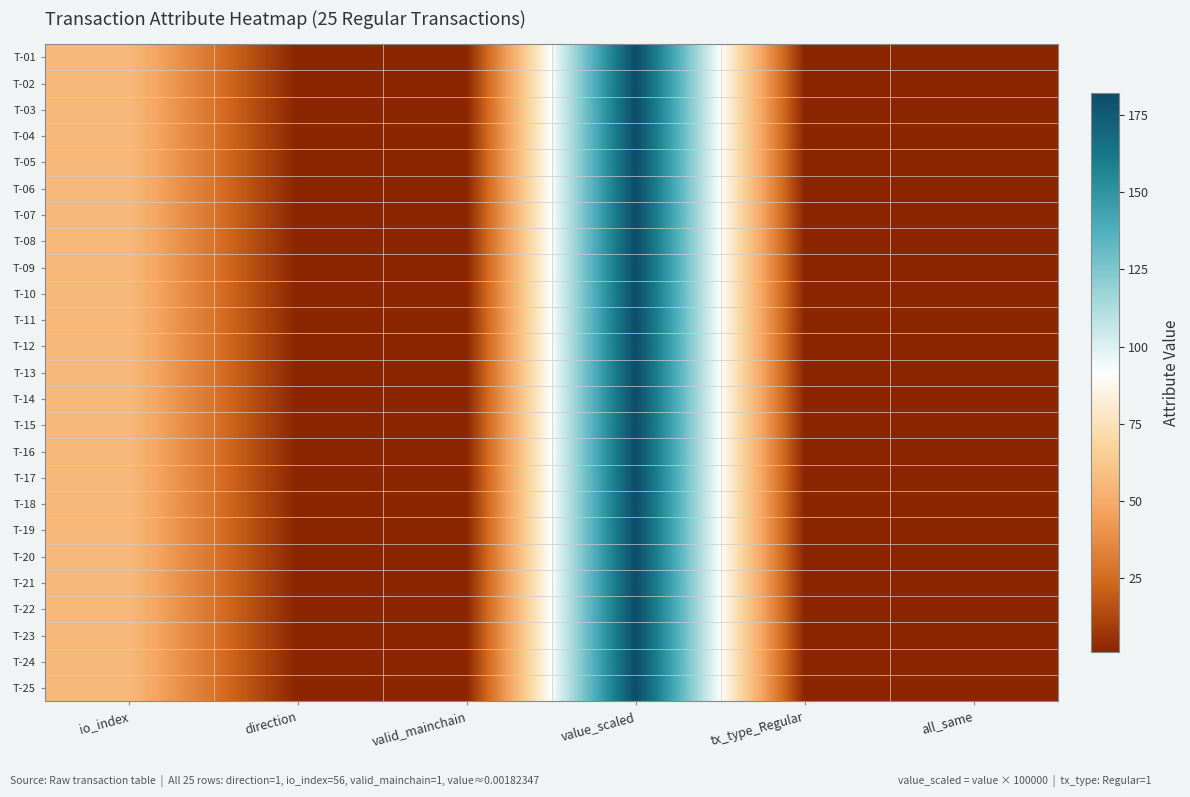

Which category has the highest value across all series?

value_scaled